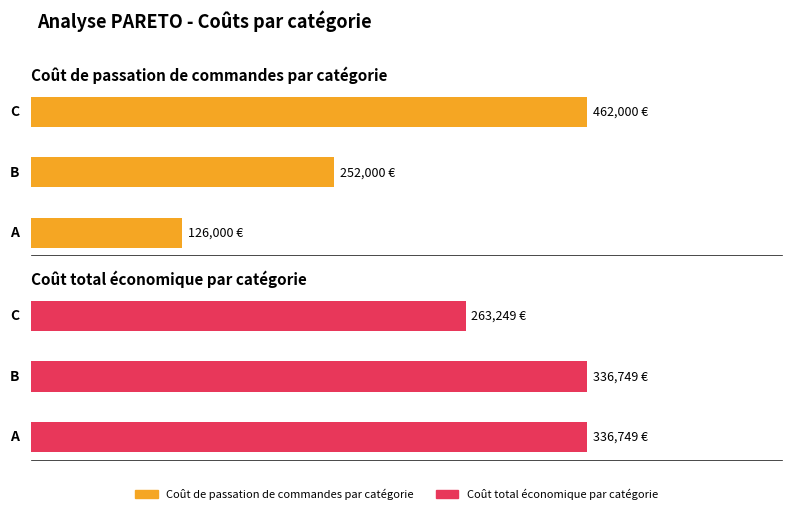

Reading left to right, list all the values displayed in this chart.

Coût de passation de commandes par catégorie: 126000.0	252000.0	462000.0
Coût total économique par catégorie: 336749.2	336749.2	263248.9